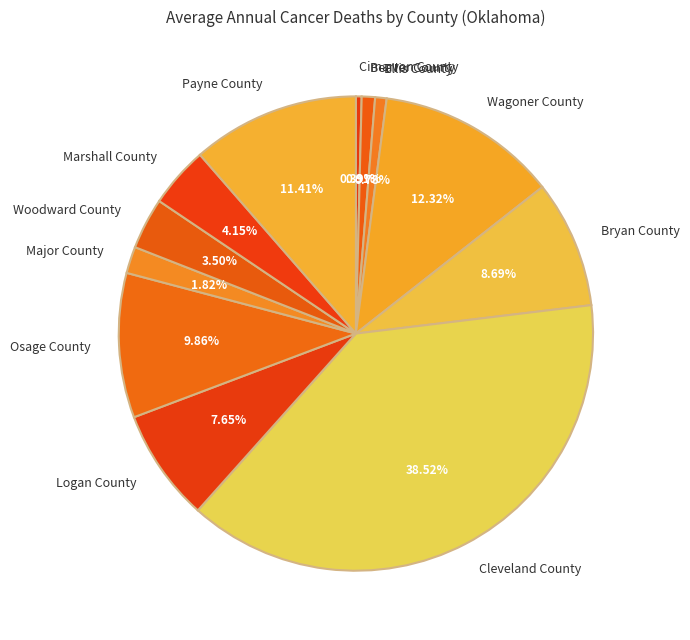

Combined, do Wagoner County and Beaver County account for over 50%?

No